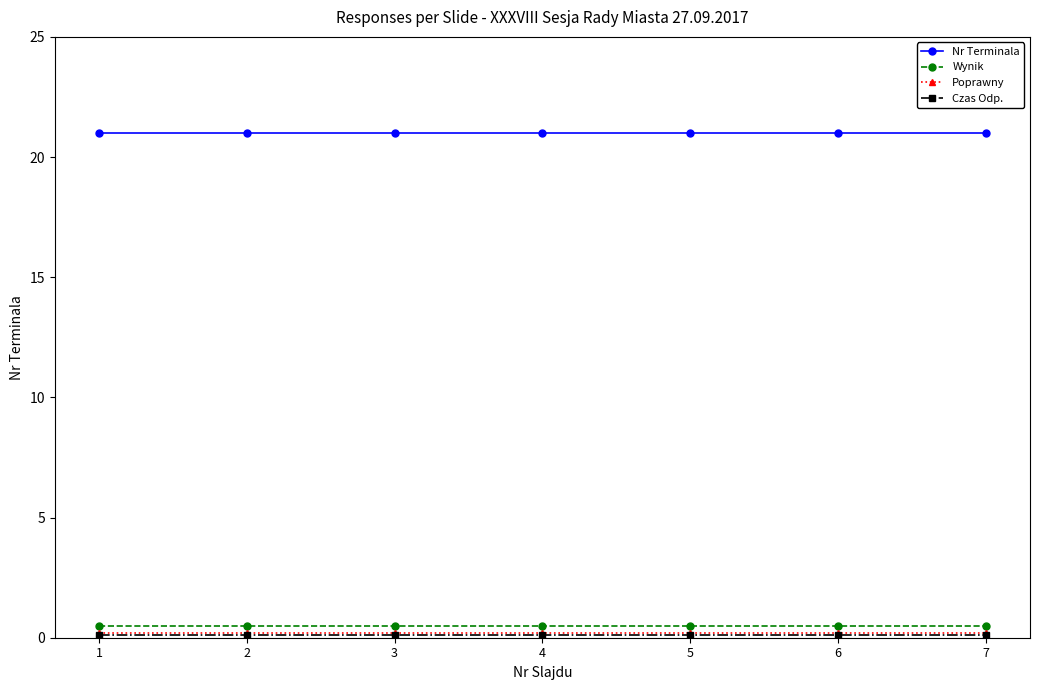

Which series has the largest total across all categories?

Nr Terminala